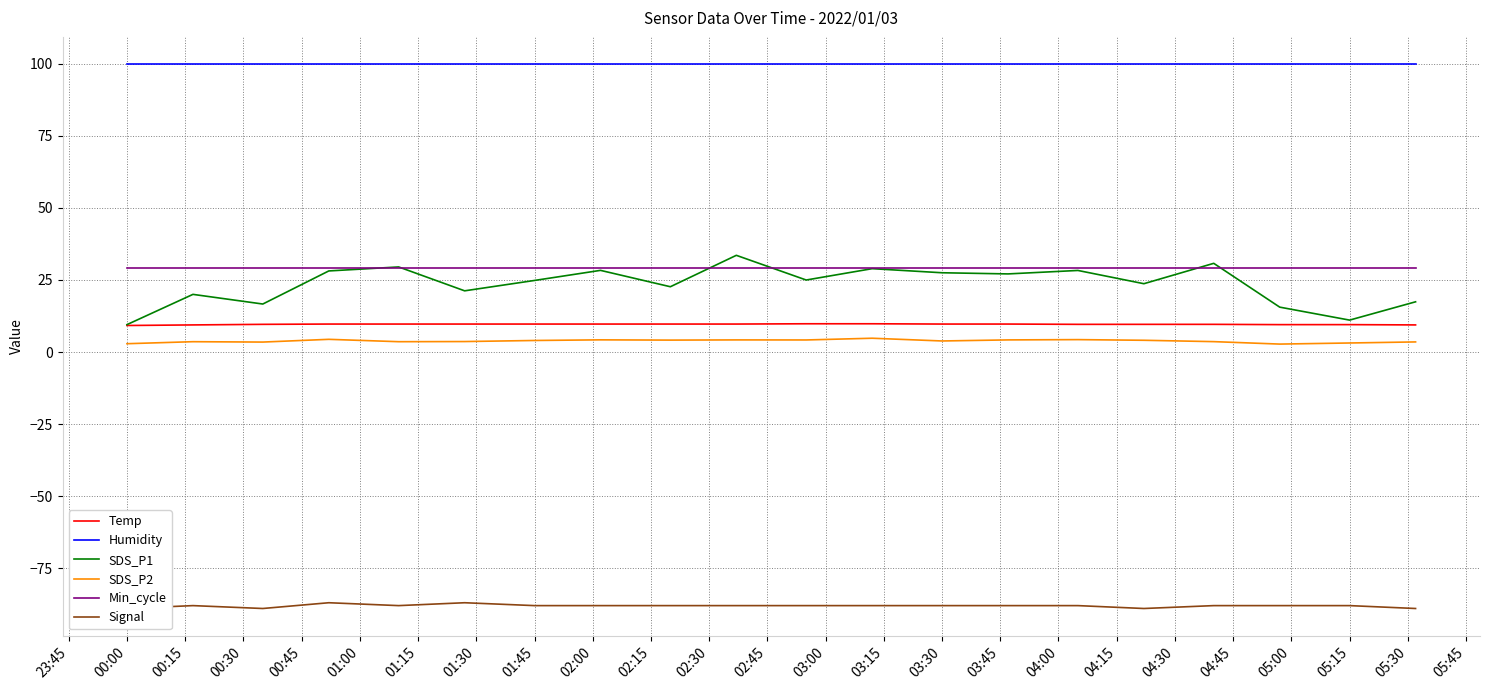

The Temp series shows 16.8 at 05:15. True or false?

False